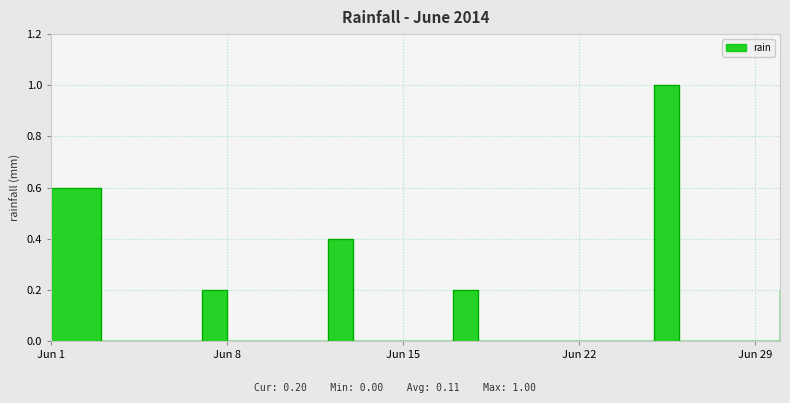

How many lines are shown in the chart?

1